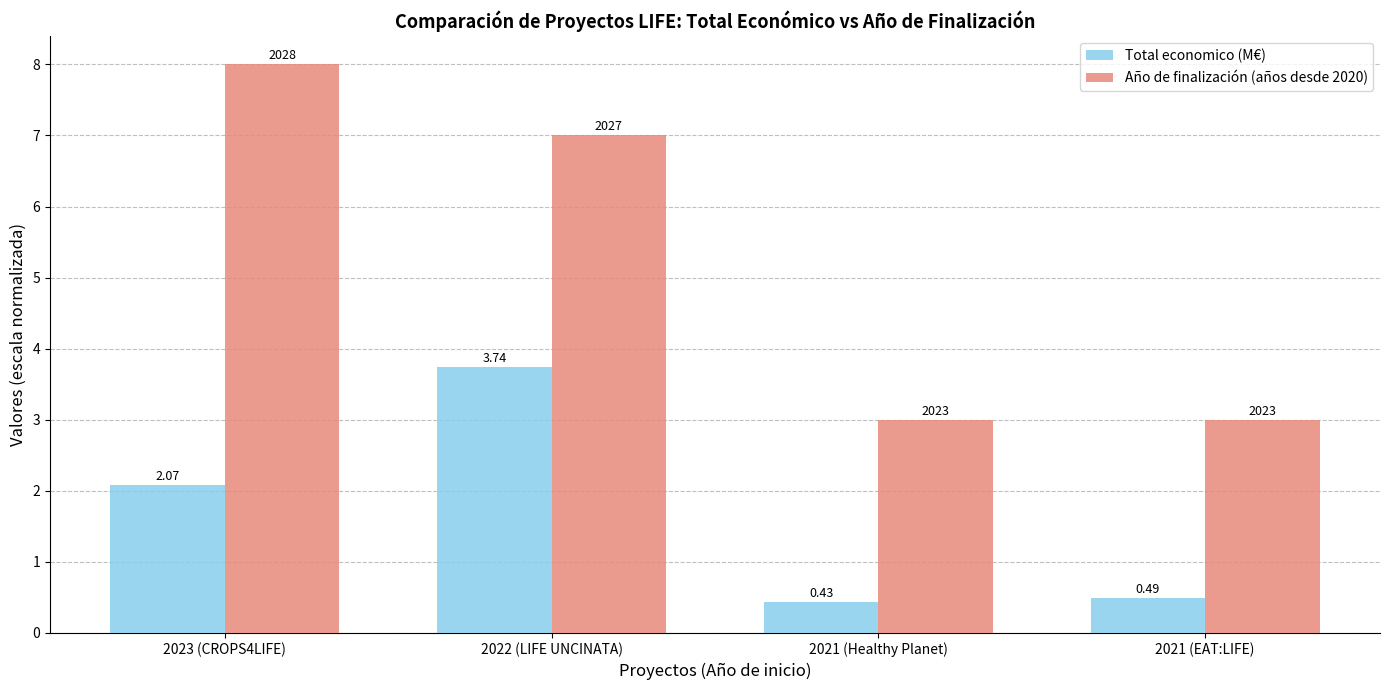

At which category is the sum across all series the highest?

2022 (LIFE UNCINATA)